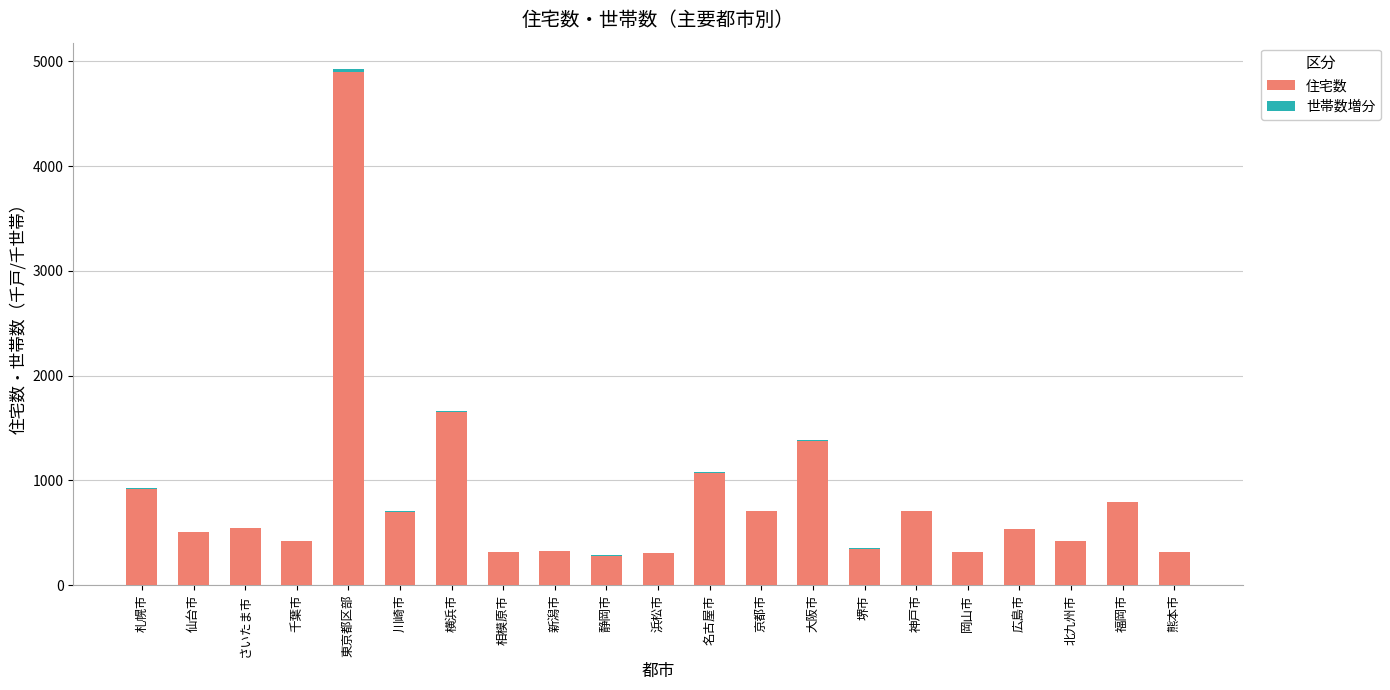

What is the sum of all 住宅数 values?

17471.8